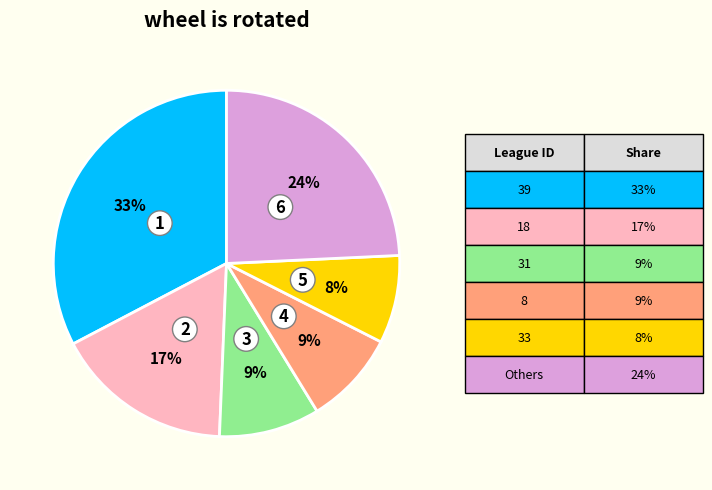

To the nearest percent, what is the average slice percentage?

17%